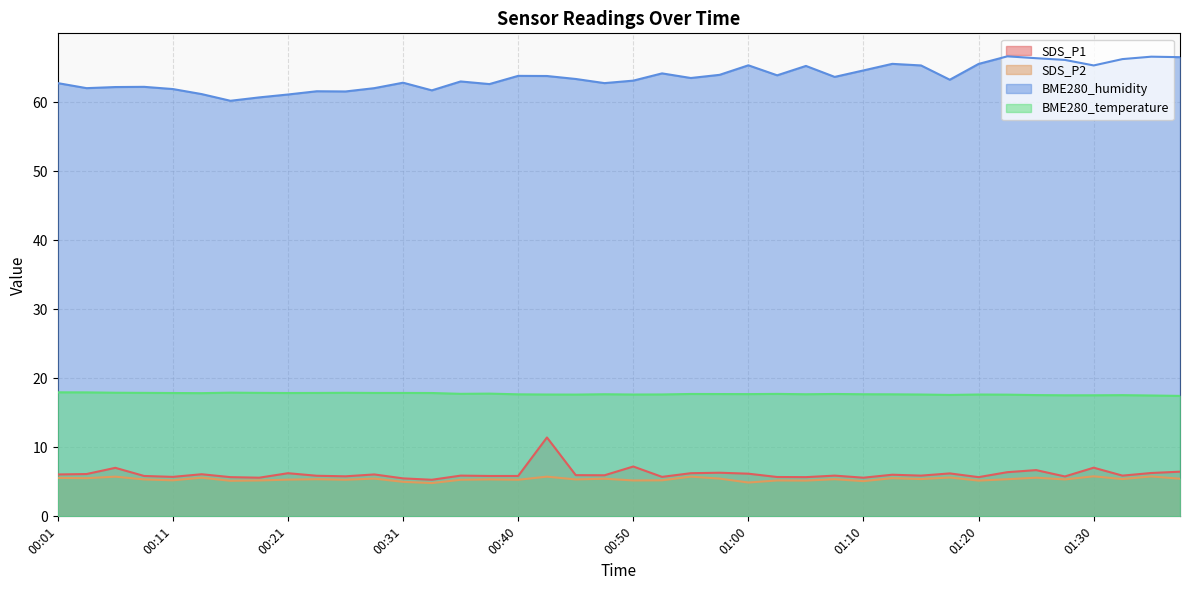

What is the difference between the second highest and second lowest values in the BME280_humidity series?

5.9